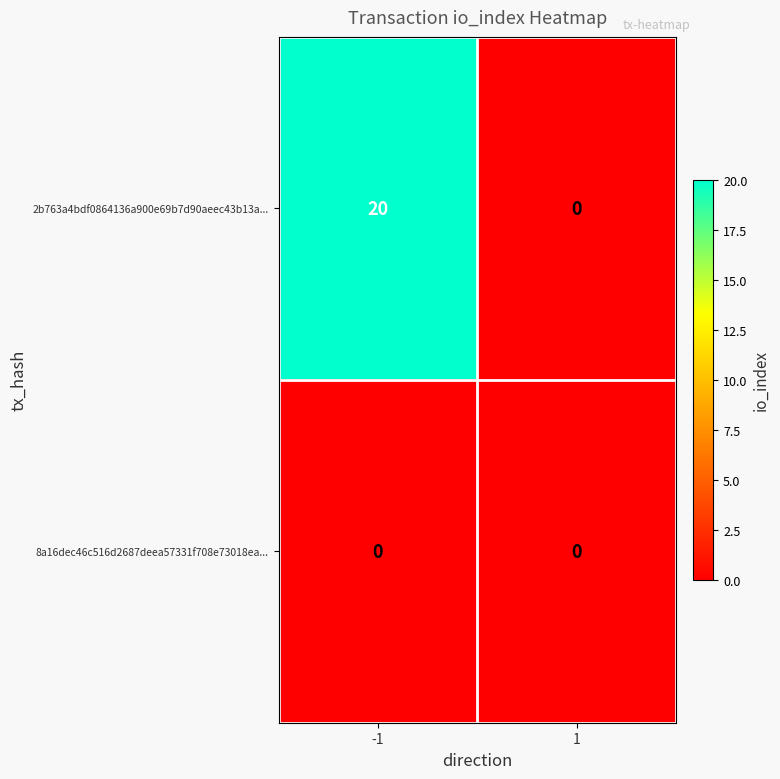

Reading right to left, list all the values displayed in this chart.

2b763a4bdf0864136a900e69b7d90aeec43b13a...: 0	20
8a16dec46c516d2687deea57331f708e73018ea...: 0	0